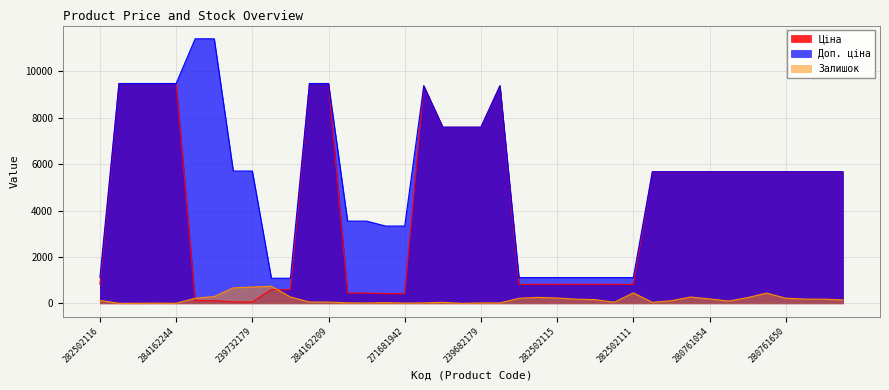

How many data points in Ціна are less than 5673?

18